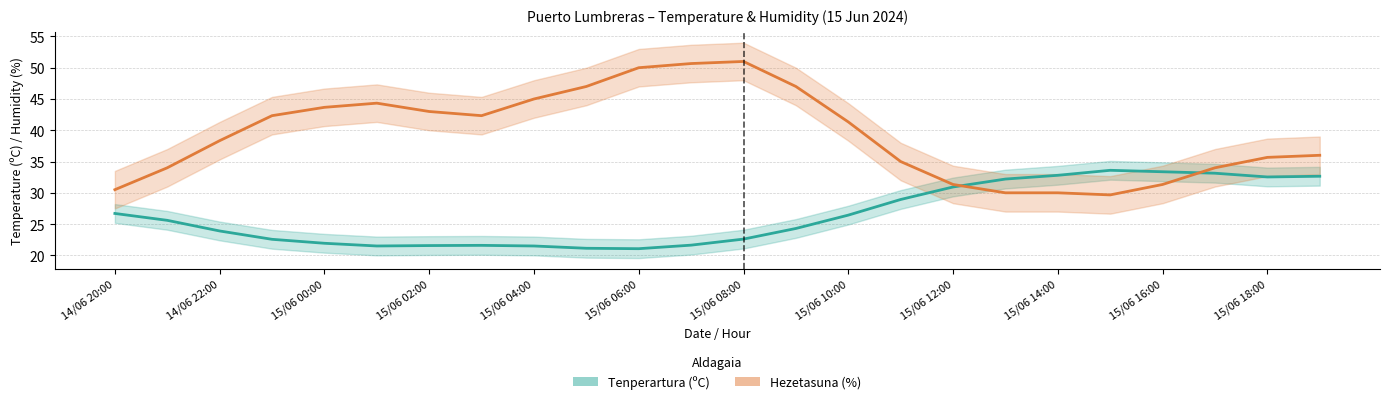

What is the difference between the highest and lowest values at 15/06 12:00?

0.4